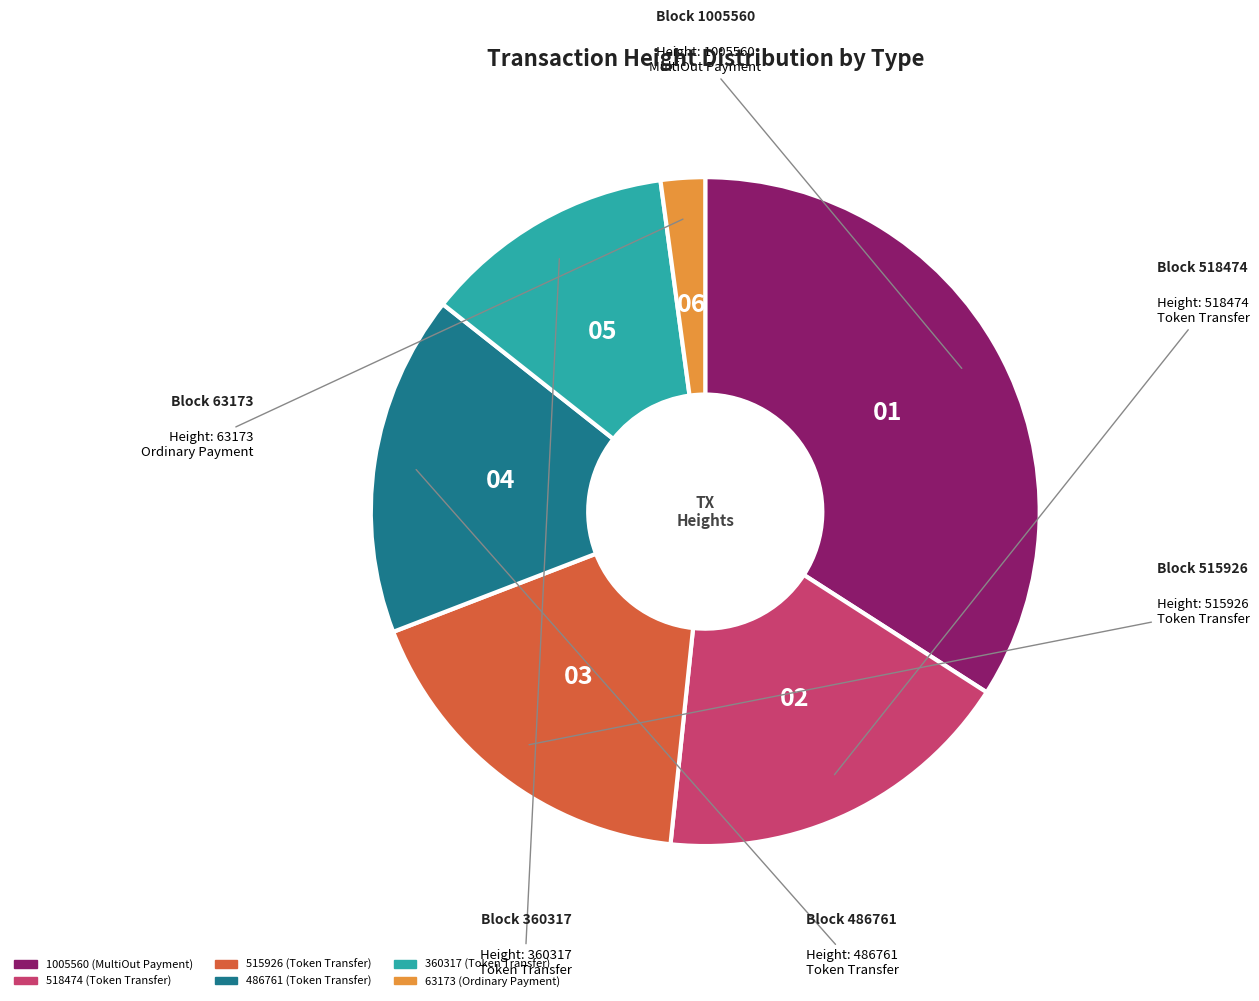

What is the ratio of the value at 1005560 to the value at 360317?

2.8